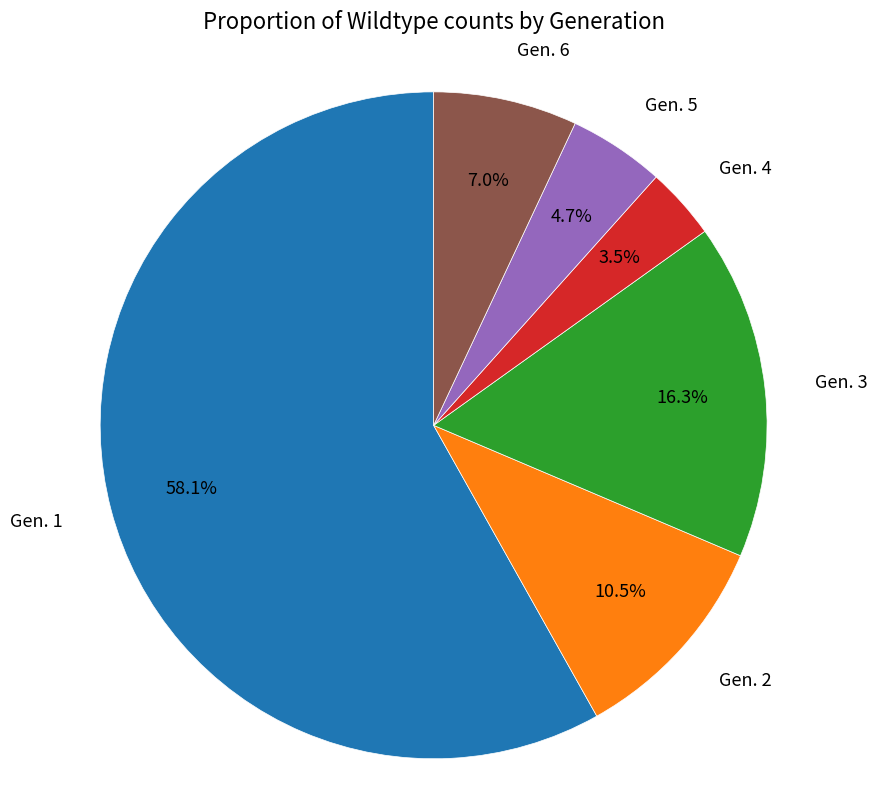

Is there a majority slice in this chart?

Yes